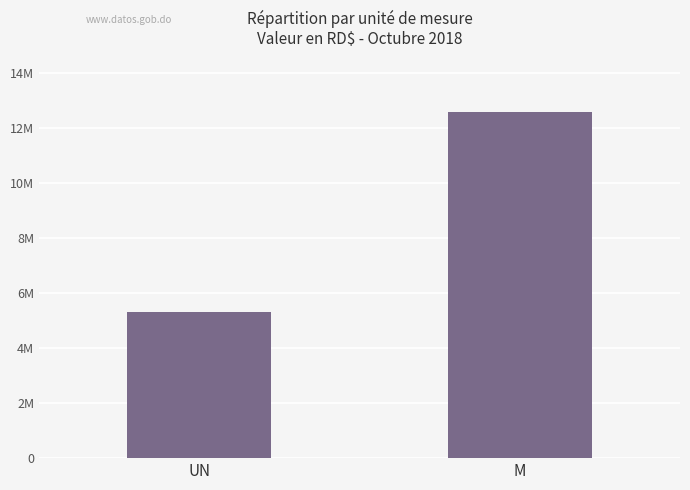

Reading right to left, transcribe all the data shown in this chart.

12557884.1	5289496.2